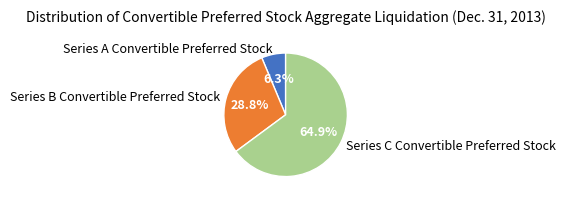

Rank the categories by value from lowest to highest.

Series A Convertible Preferred Stock, Series B Convertible Preferred Stock, Series C Convertible Preferred Stock